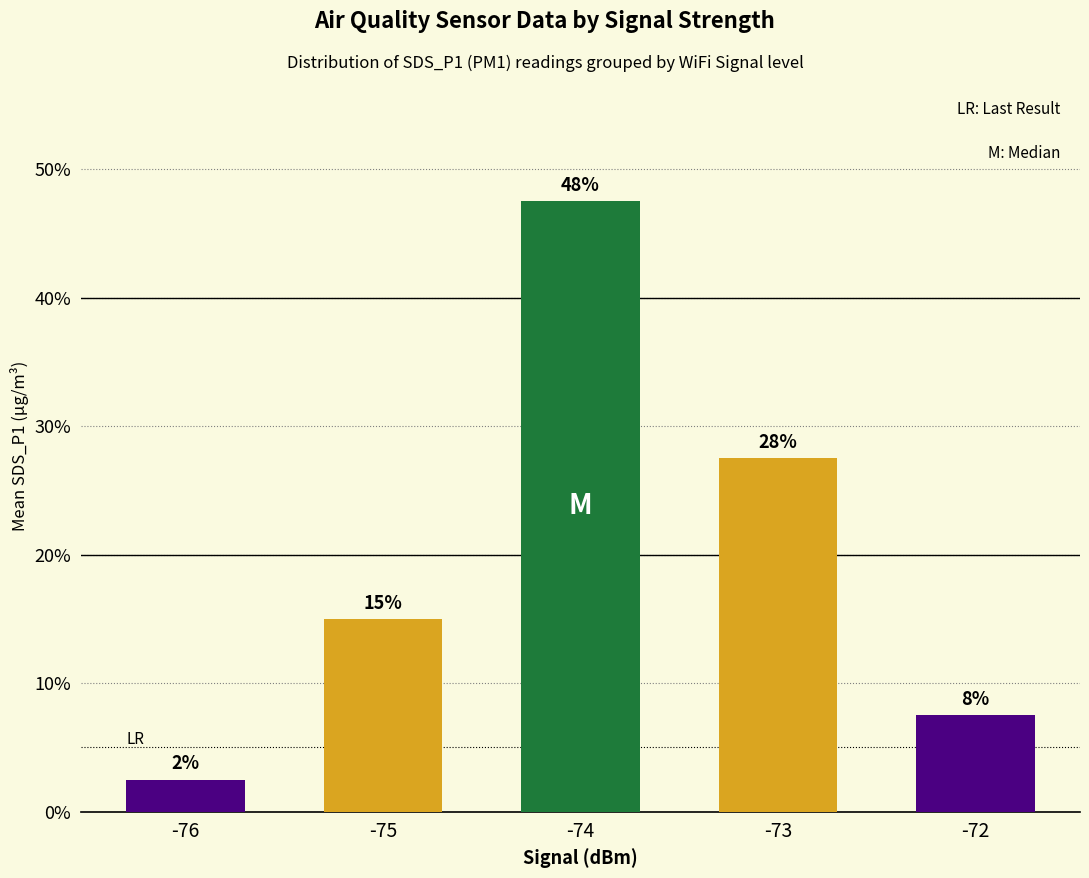

Does the chart contain any negative values?

No